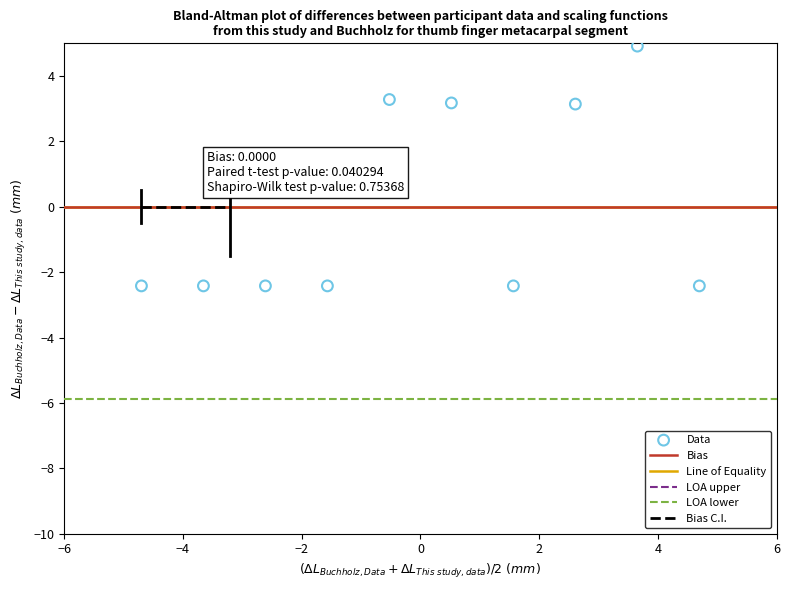

What is the range of Y values (max minus min)?

7.3